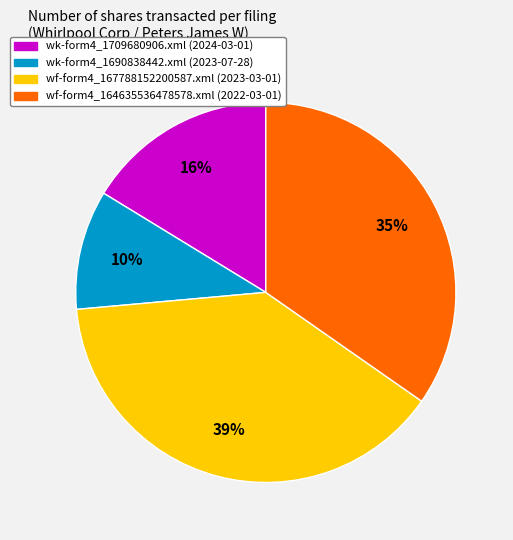

To the nearest percent, what portion does wk-form4_1690838442.xml represent?

10%